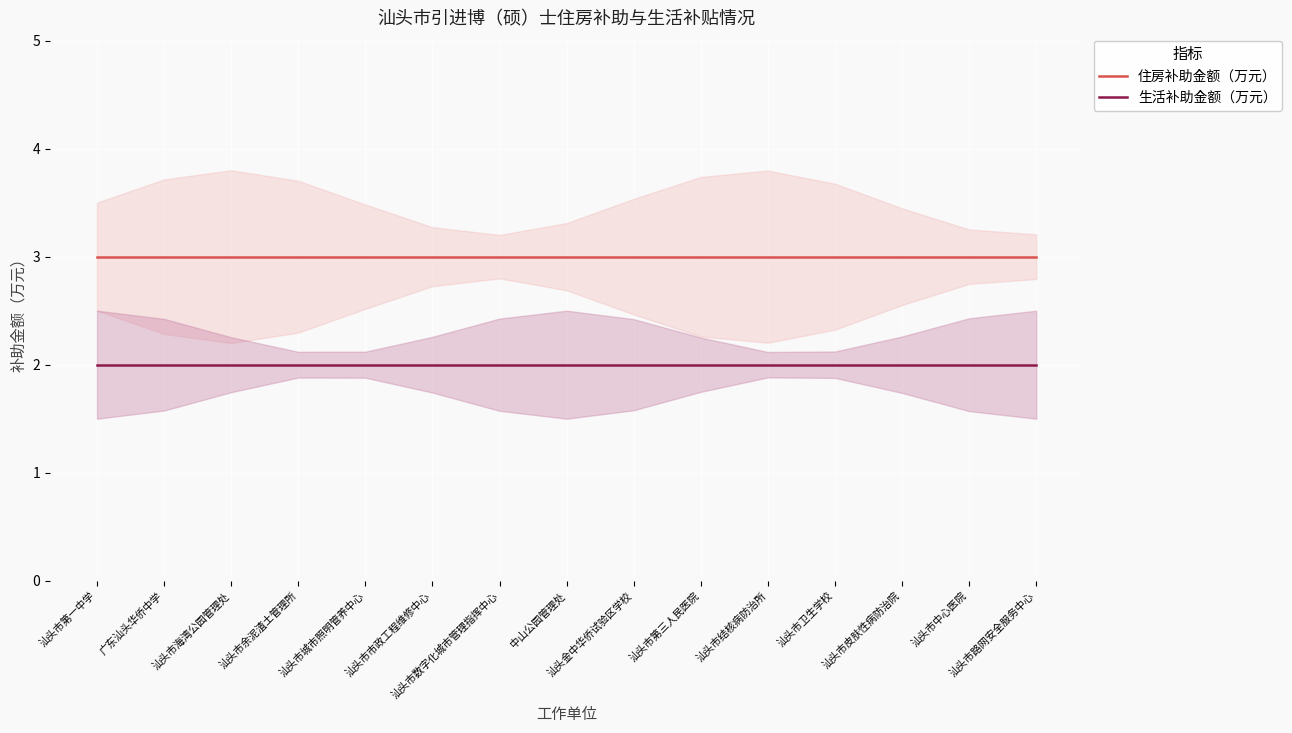

What position from the right is 汕头市数字化城市管理指挥中心?

9